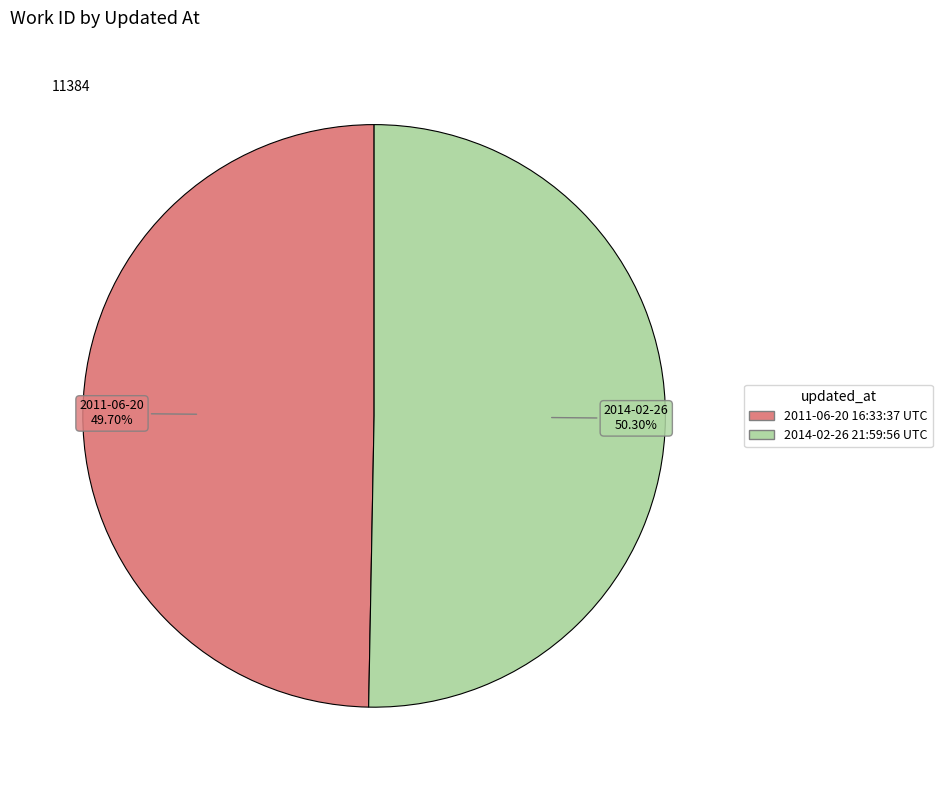

What is the total percentage of 2014-02-26 21:59:56 UTC and 2011-06-20 16:33:37 UTC?

100.0%